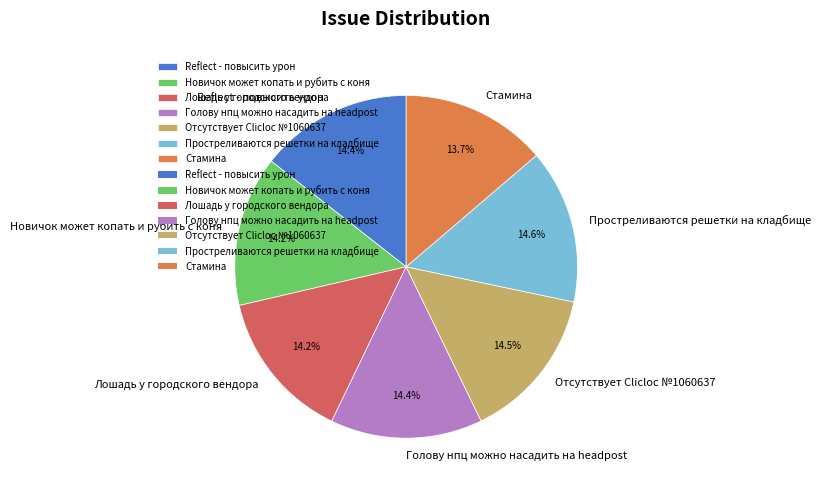

The Стамина slice represents 24% of the pie. True or false?

False